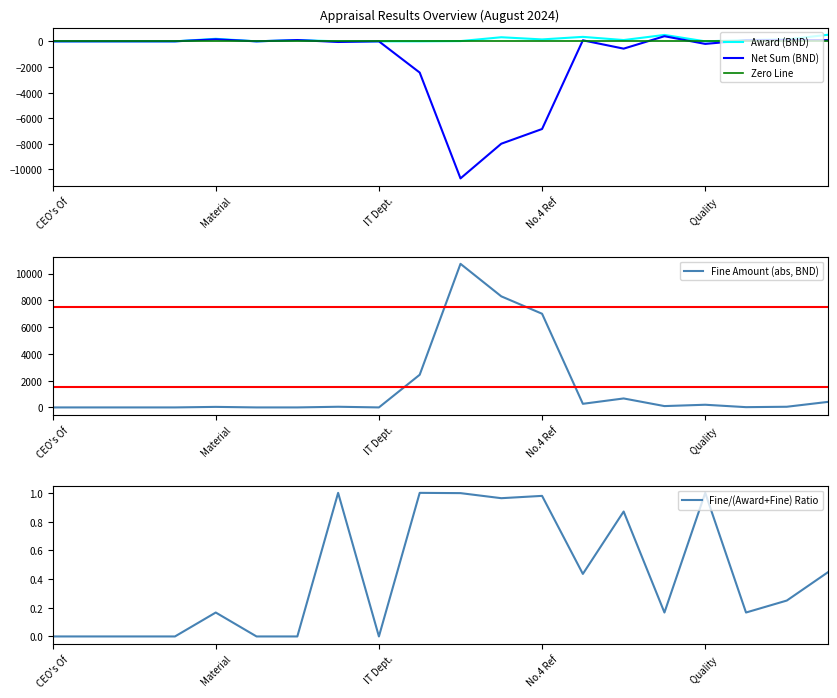

What is the value of the fine point at the 19th from the left?

50.0